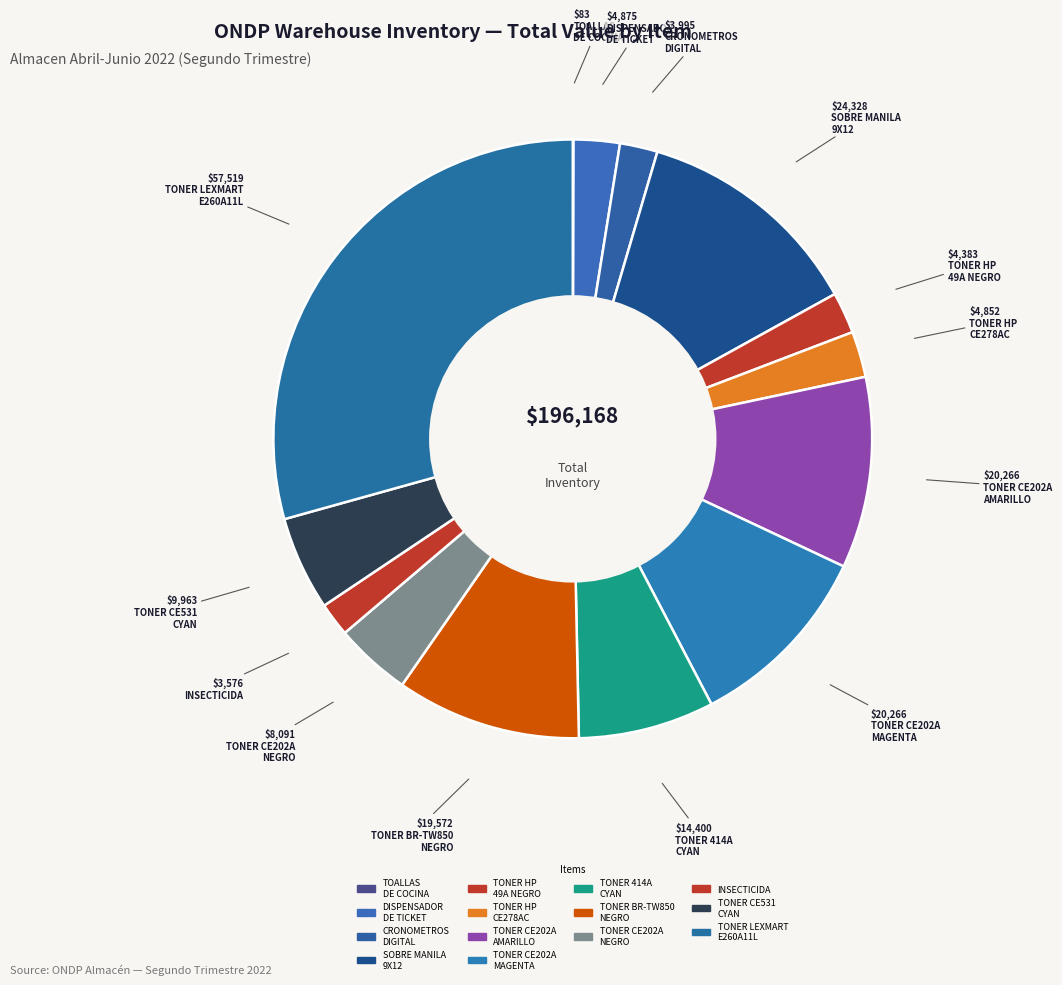

How many segments does this pie chart have?

14